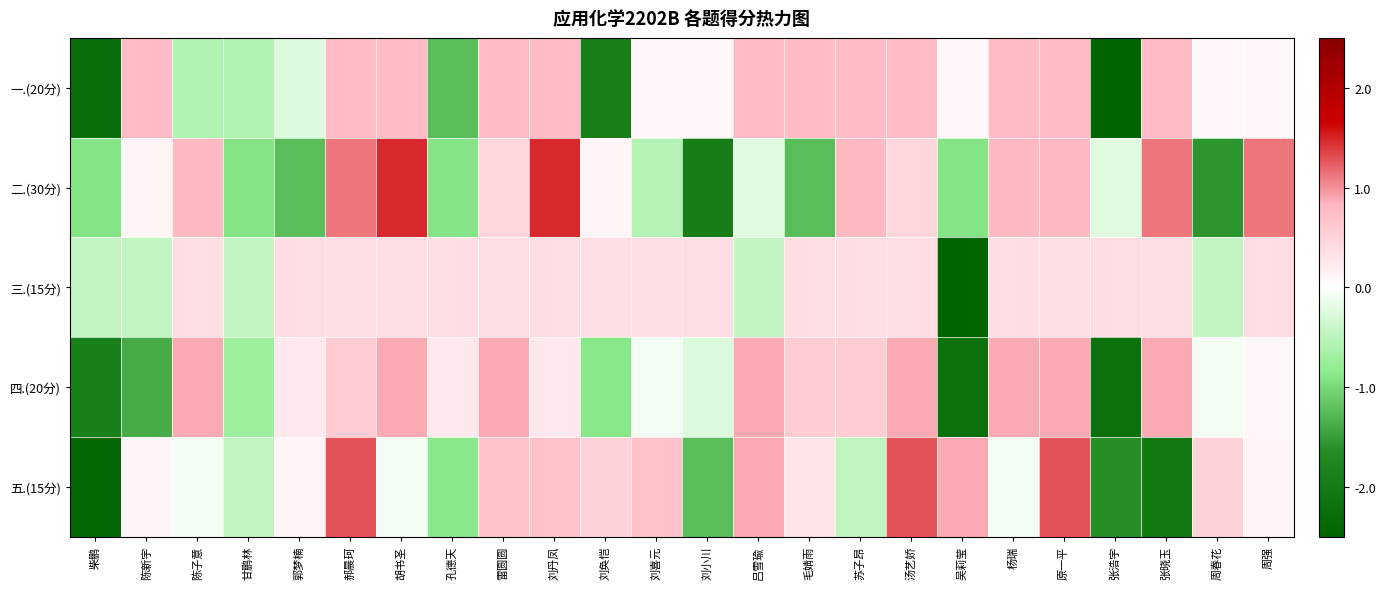

Count the number of data series in this chart.

5